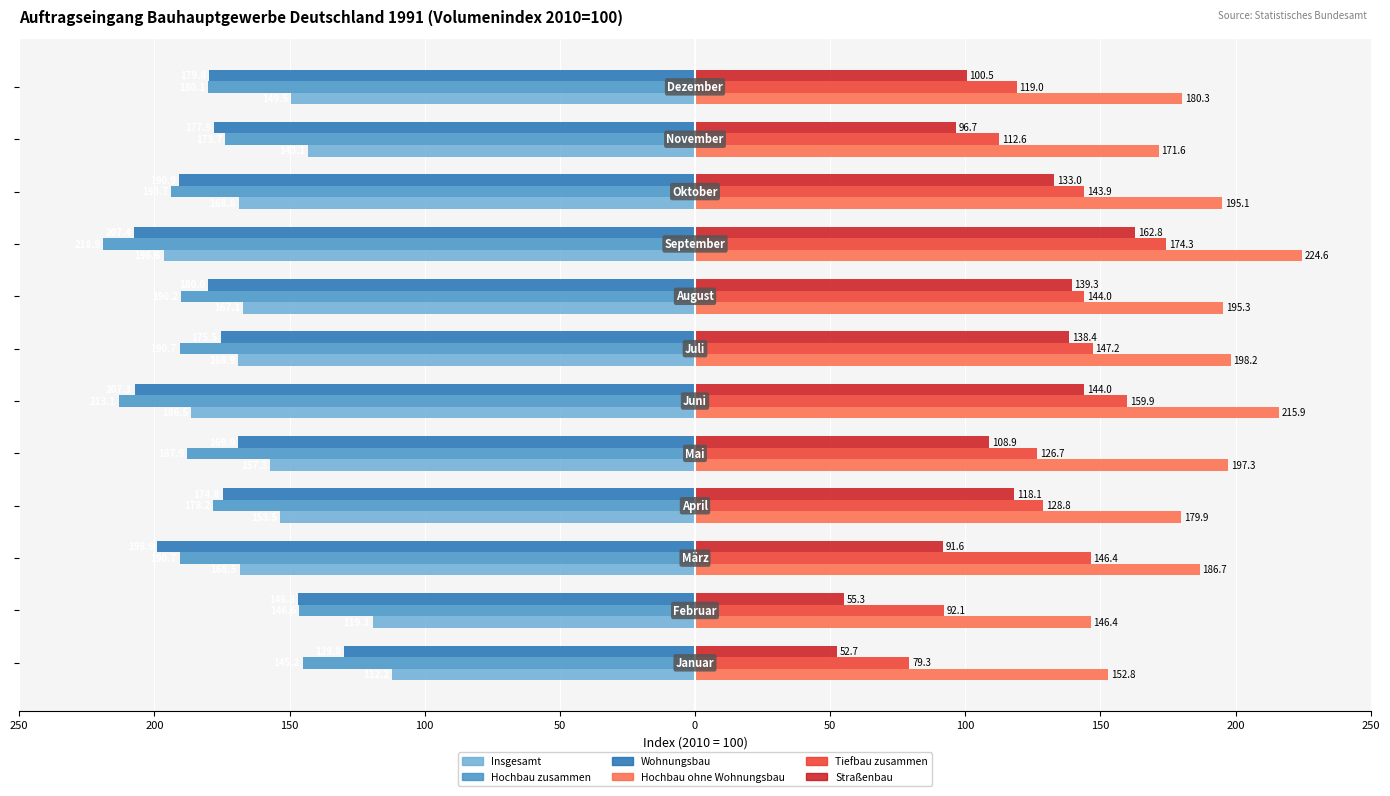

Which series has the largest total across all categories?

Hochbau ohne Wohnungsbau